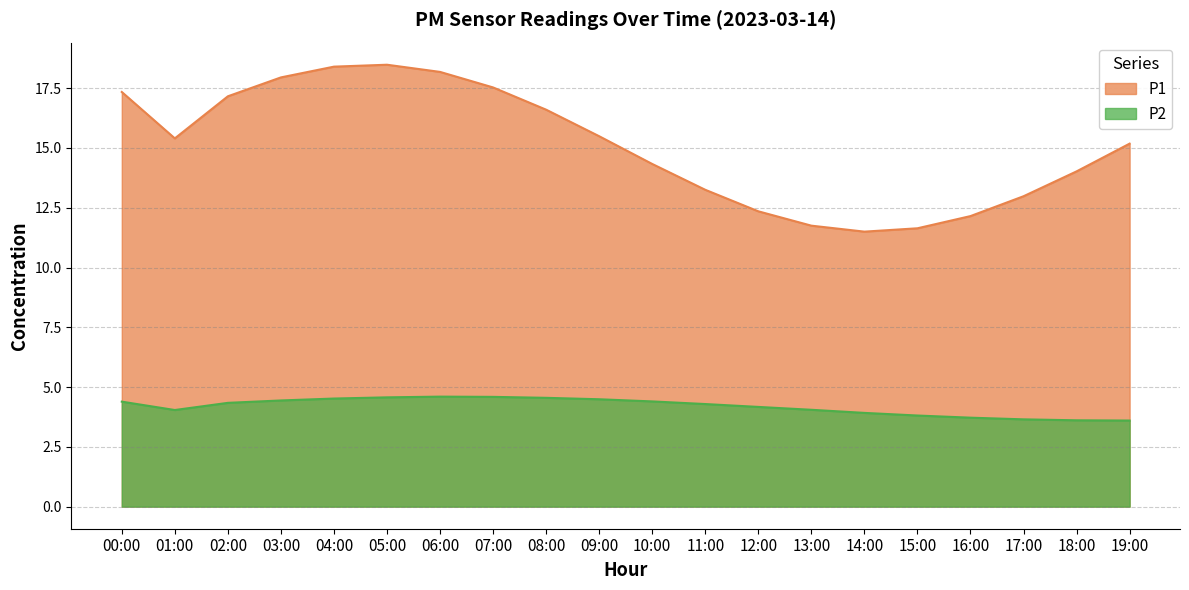

Which series has the largest range (max minus min)?

P1